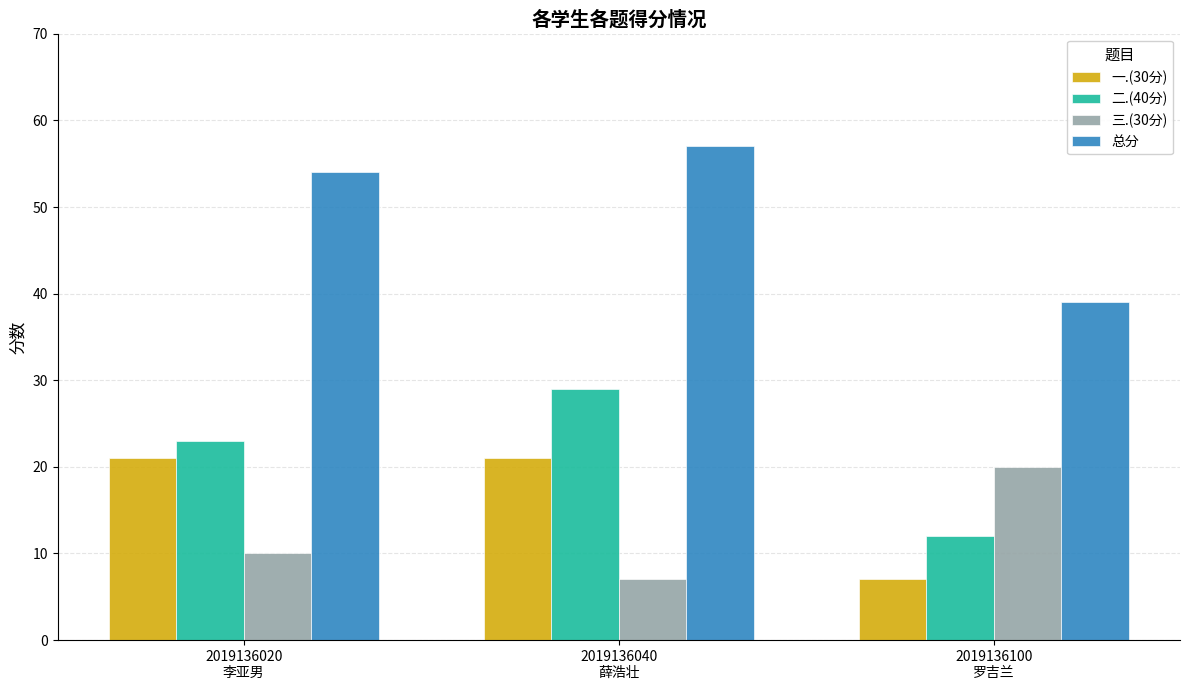

What is the highest value of the 总分 series?

57